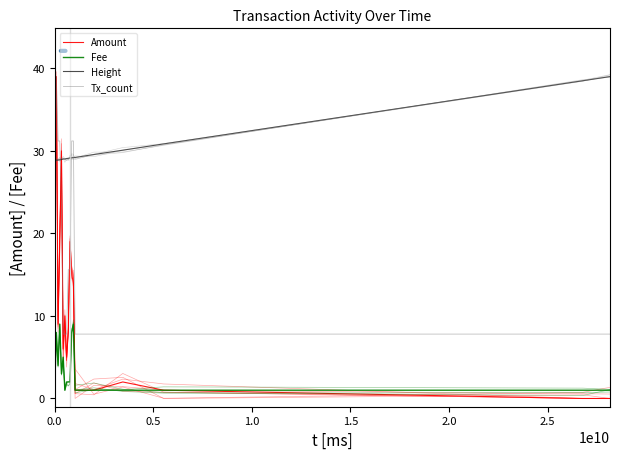

Is it true that Tx_count equals 10.1 at 8?

False